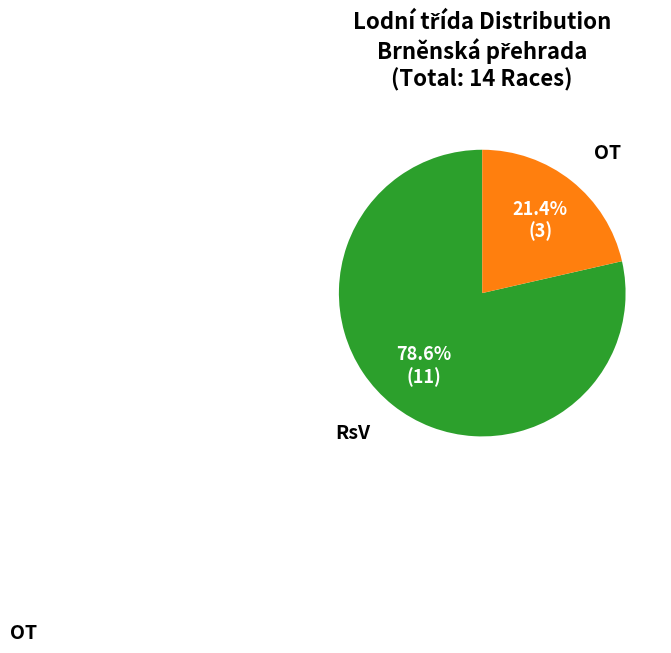

How many segments does this pie chart have?

2